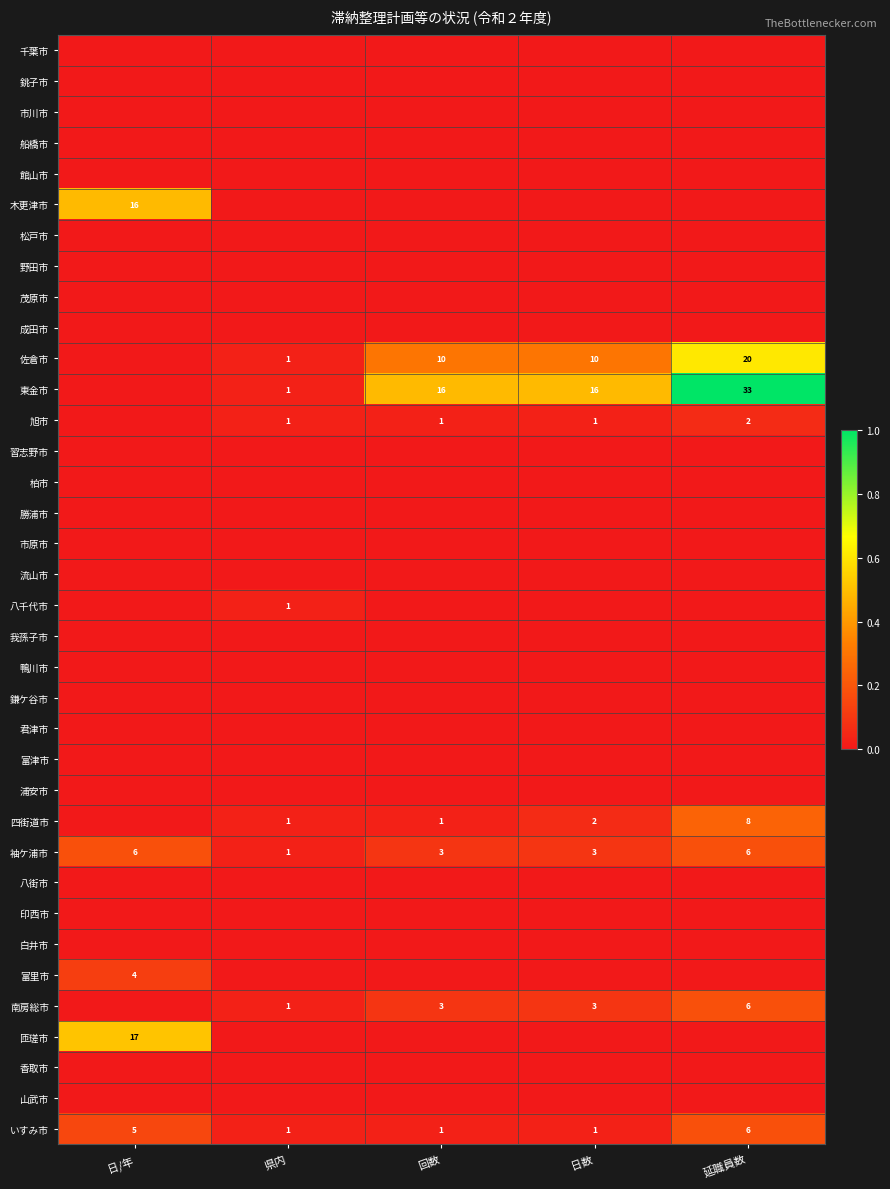

The value of 四街道市 at 日数 is 2. True or false?

True